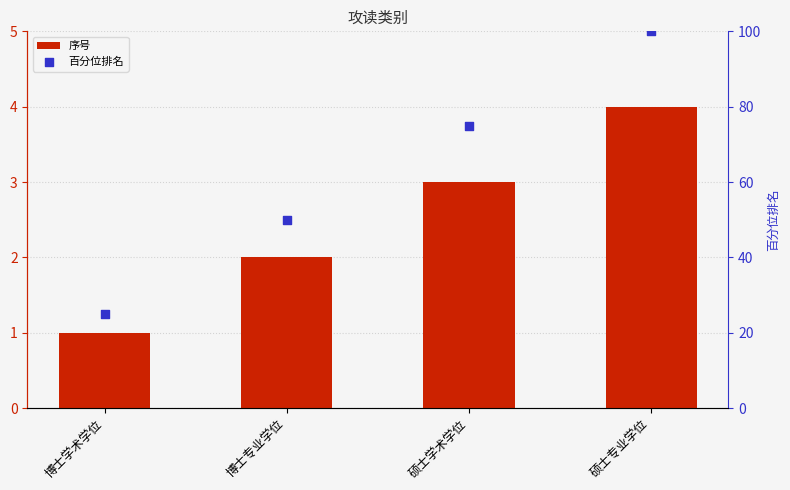

Which series reaches the maximum Y coordinate?

百分位排名